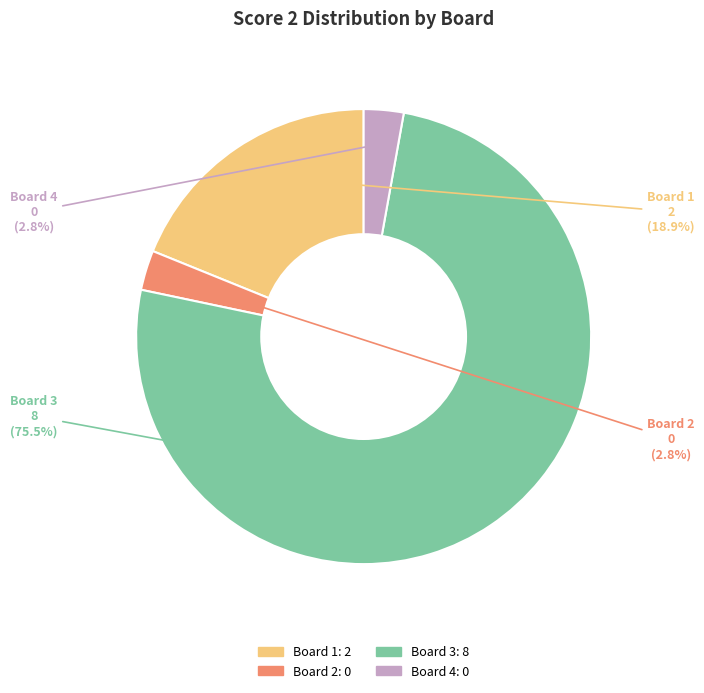

Does any single category account for the majority?

Yes